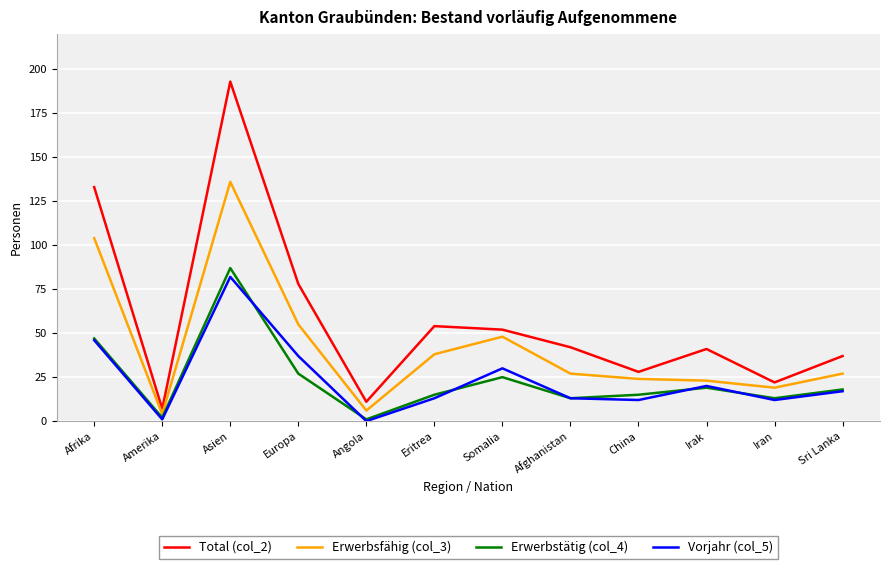

True or false: Erwerbstätig (col_4) has a value of 5 at Eritrea.

False